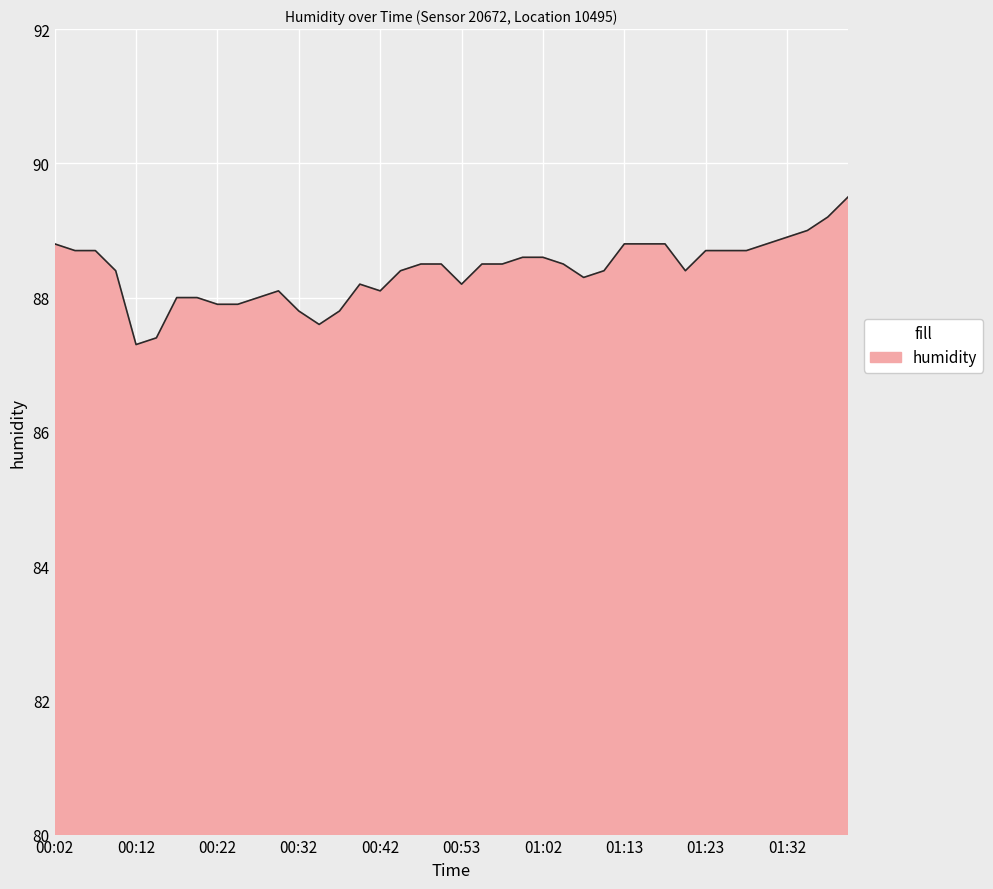

What is the smallest value displayed?

87.3